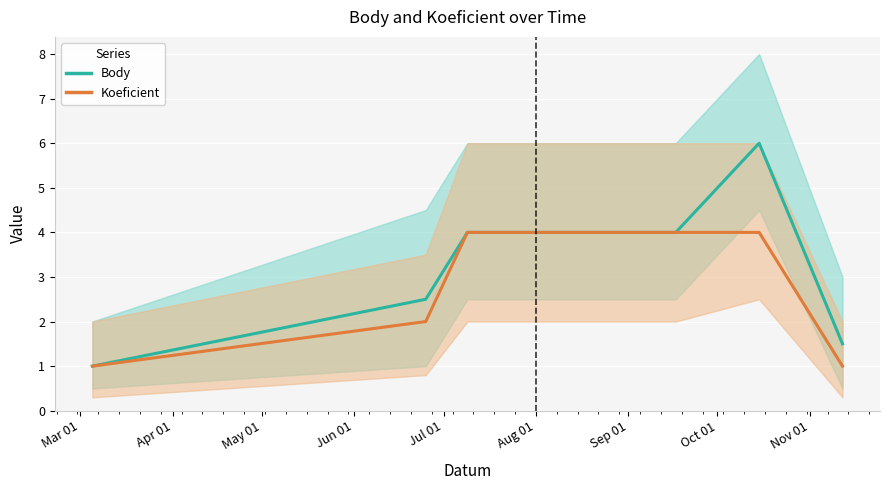

What is the label of the 1st point from the left?

Mar 01